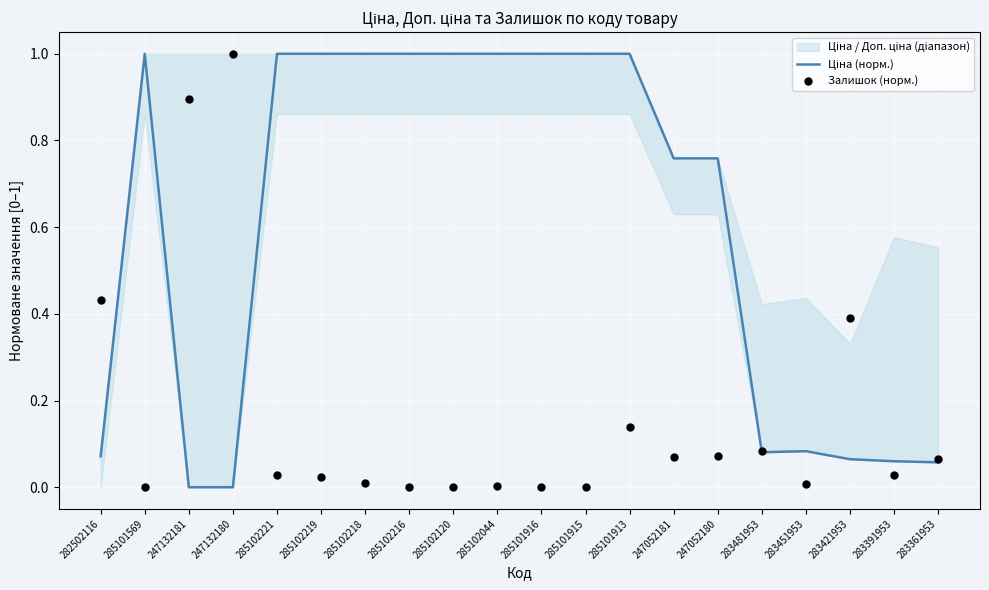

Which series has the largest total across all categories?

Ціна (норм.)